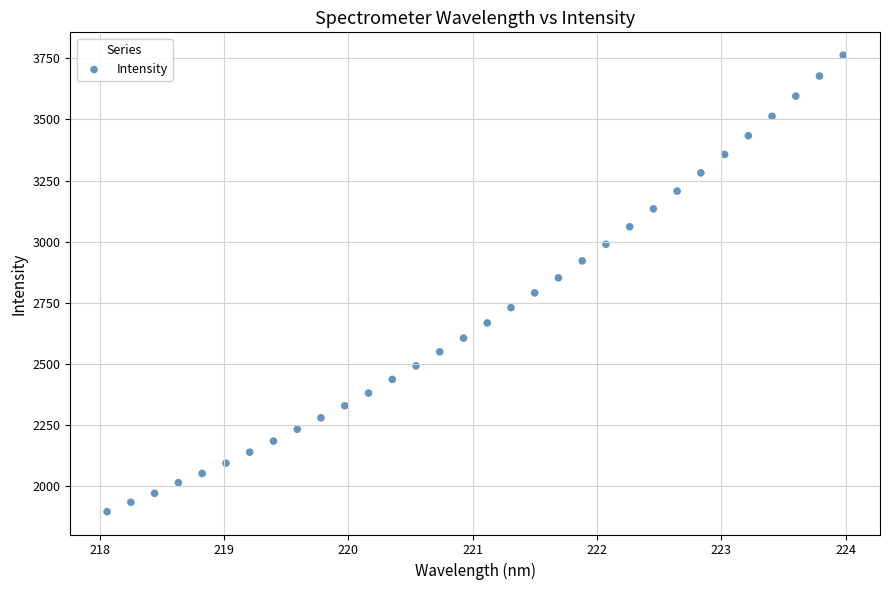

What is the range of Y values (max minus min)?

1868.5